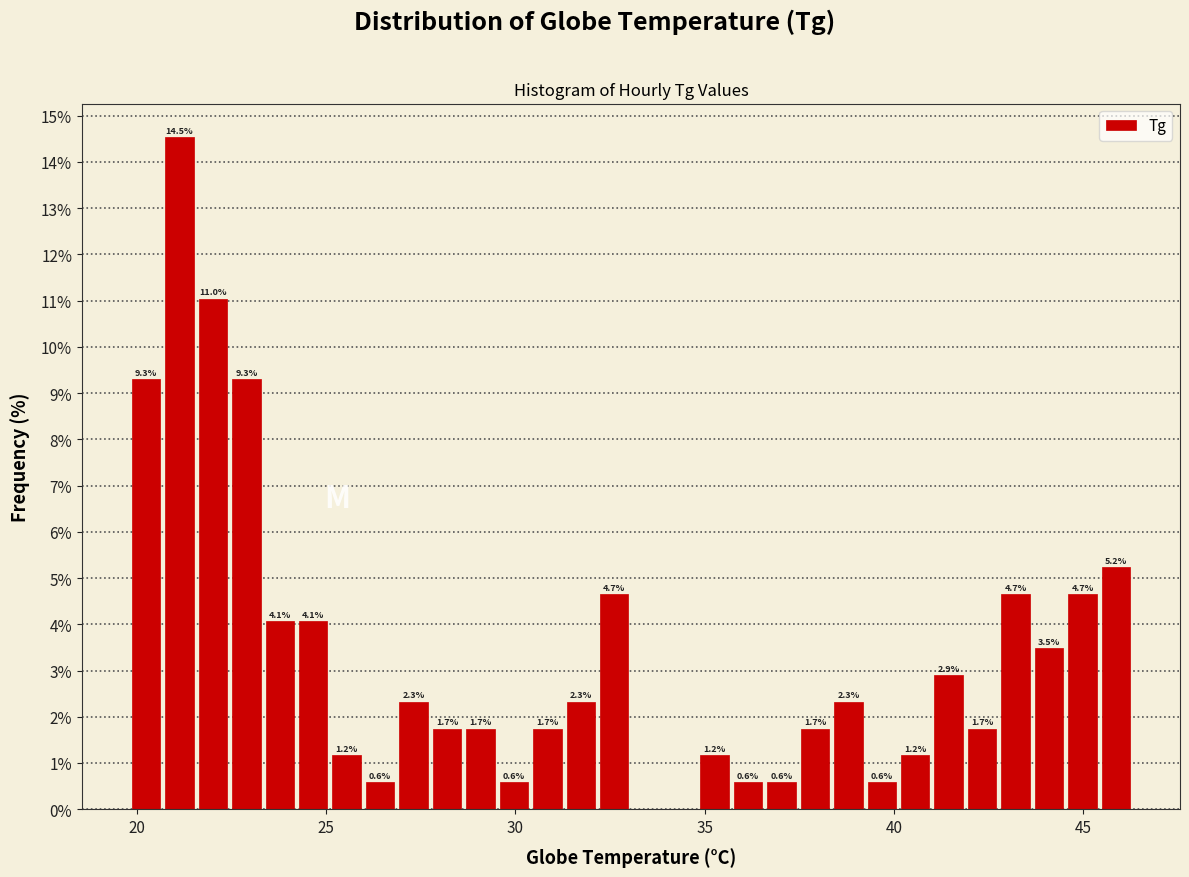

Read against the x-axis, roughly where is the centre of the tallest bar?

21.0